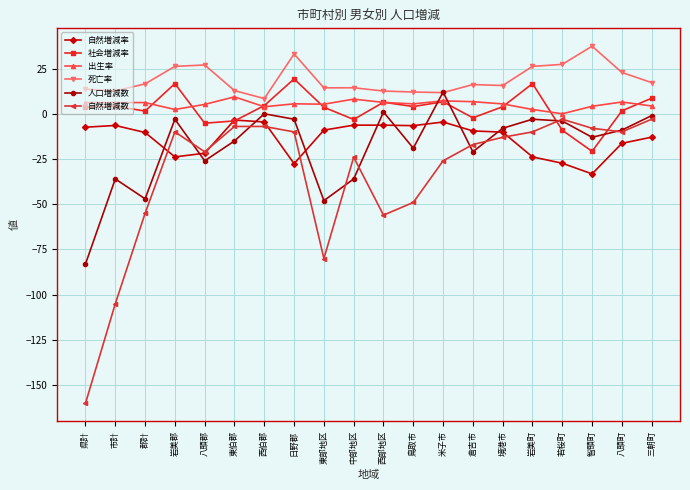

Rank the series at 倉吉市 from highest to lowest value.

死亡率, 出生率, 社会増減率, 自然増減率, 自然増減数, 人口増減数